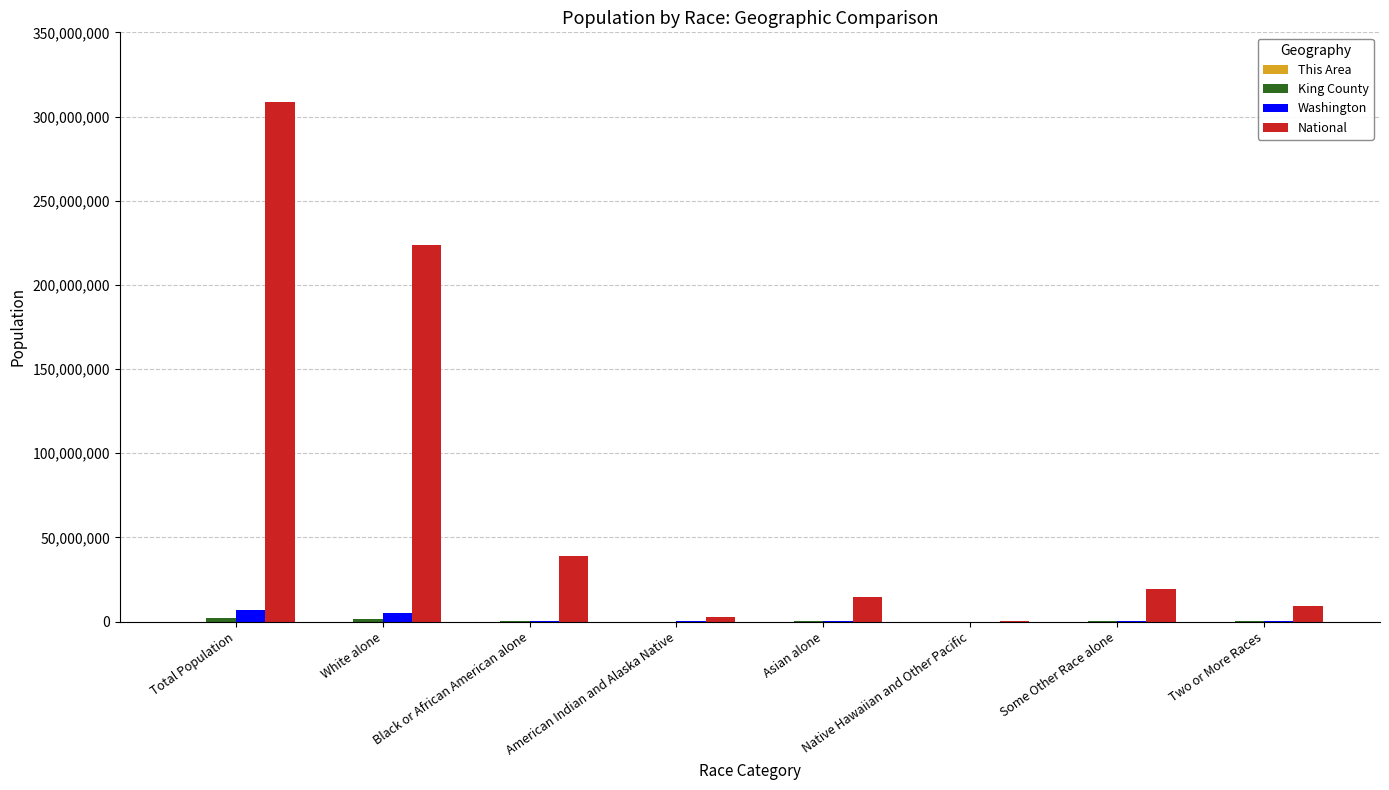

How many distinct data groups are displayed?

4